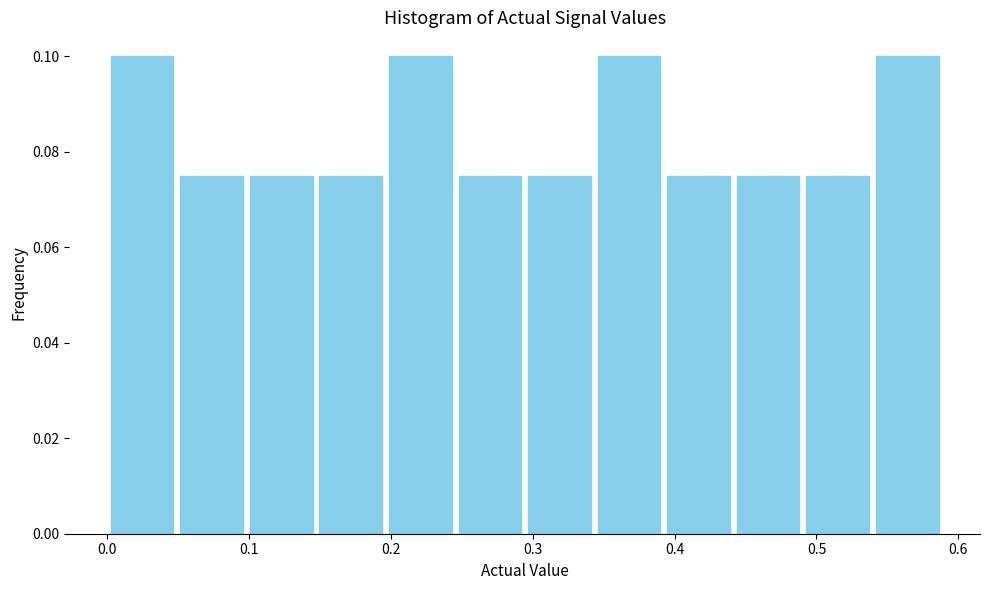

Reading left to right, transcribe this chart: for each bar, give the range it covers on the x-axis and its height. Neither the bar edges nor the heights are printed on the chart, so give them approximately, as read against the axes.

0.00 to 0.05: 0.100
0.05 to 0.10: 0.076
0.10 to 0.15: 0.076
0.15 to 0.20: 0.076
0.20 to 0.25: 0.100
0.25 to 0.29: 0.076
0.29 to 0.34: 0.076
0.34 to 0.39: 0.100
0.39 to 0.44: 0.076
0.44 to 0.49: 0.076
0.49 to 0.54: 0.076
0.54 to 0.59: 0.100